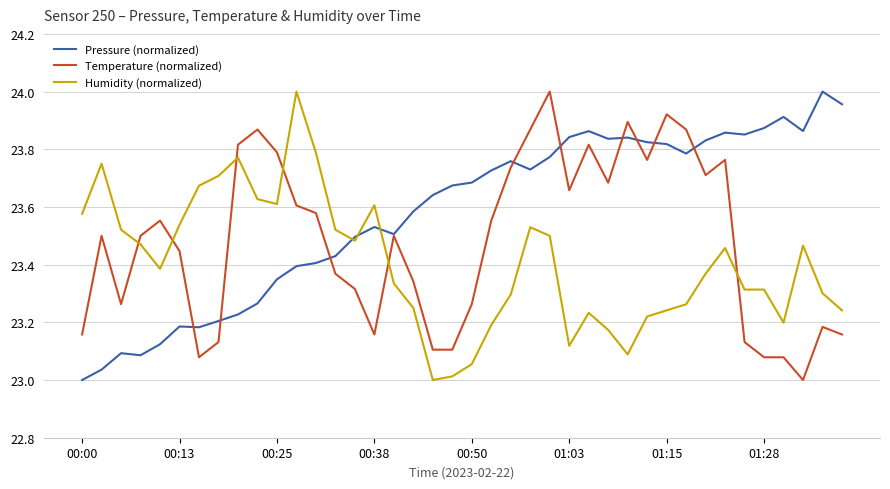

Rank the series by their average value, from highest to lowest.

Pressure (normalized), Temperature (normalized), Humidity (normalized)